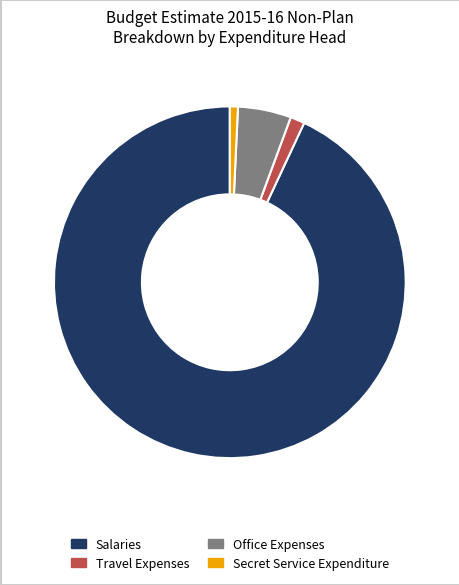

Combined, do Travel Expenses and Salaries account for over 50%?

Yes